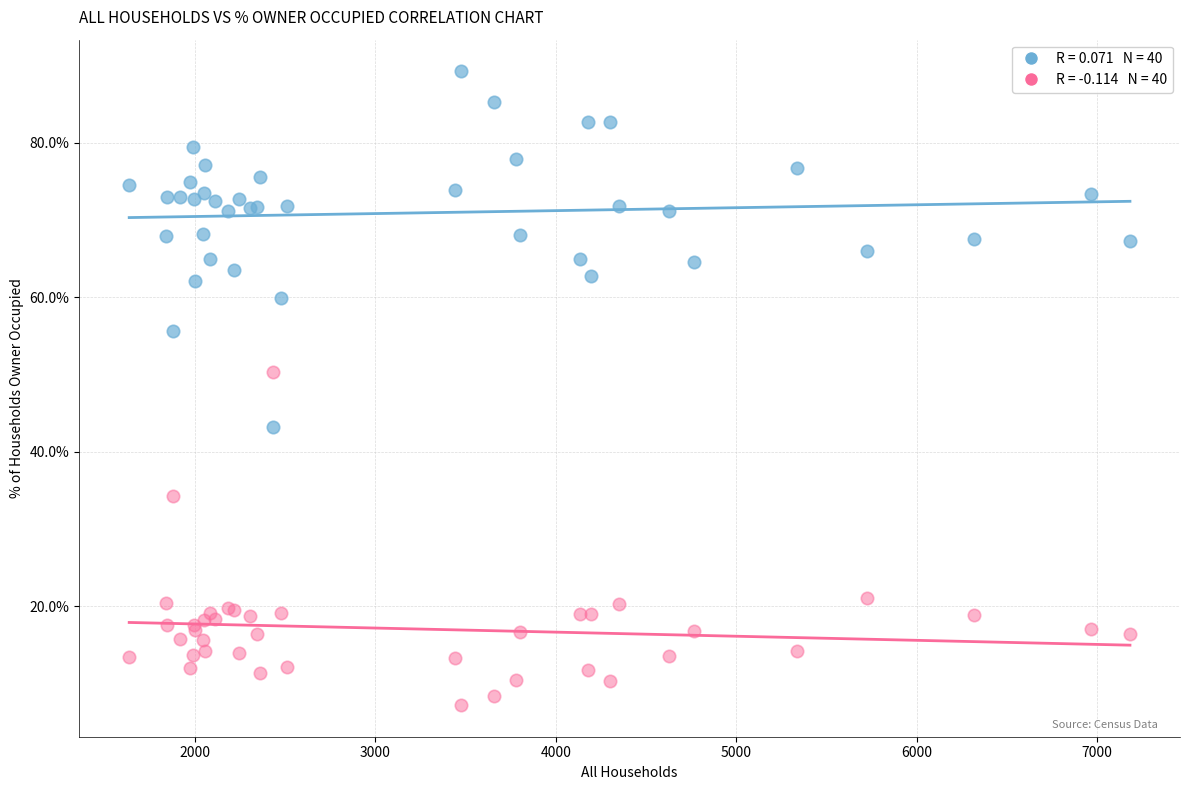

Across all series, what Y value is closest to 48?

50.3